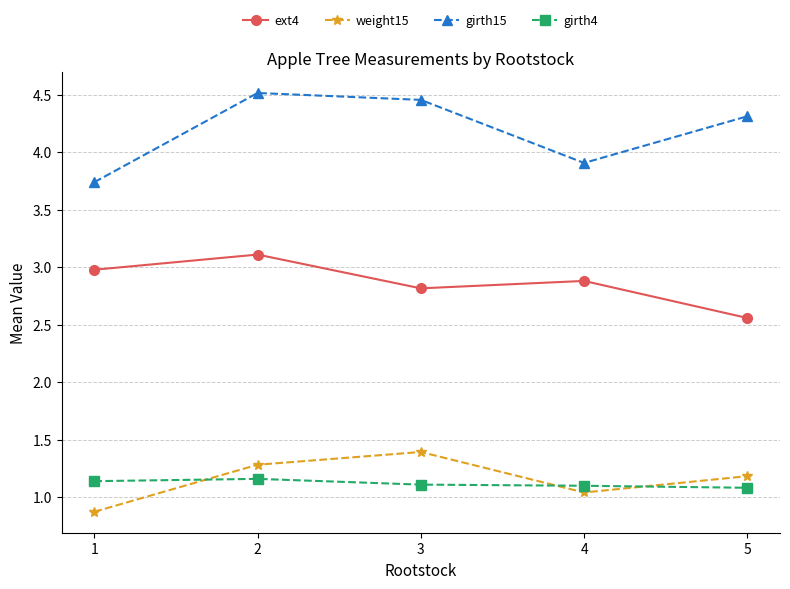

Which series has the widest spread of values?

girth15